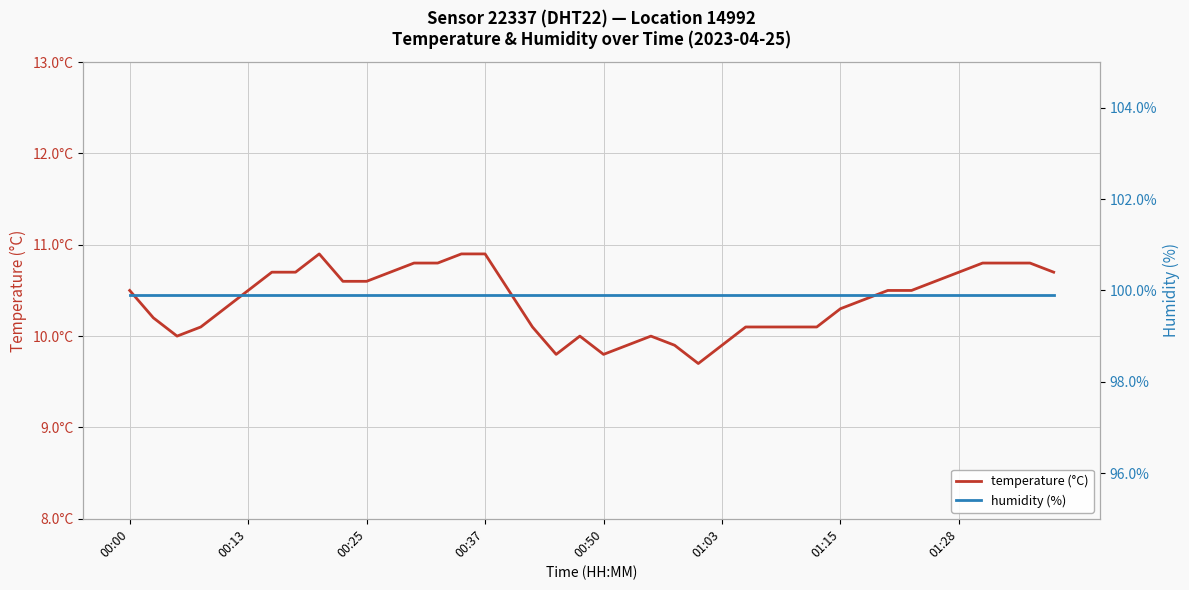

Reading right to left, transcribe all the data shown in this chart.

temperature (°C): 10.7	10.8	10.8	10.8	10.7	10.6	10.5	10.5	10.4	10.3	10.1	10.1	10.1	10.1	9.9	9.7	9.9	10.0	9.9	9.8	10.0	9.8	10.1	10.5	10.9	10.9	10.8	10.8	10.7	10.6	10.6	10.9	10.7	10.7	10.5	10.3	10.1	10.0	10.2	10.5
humidity (%): 99.9	99.9	99.9	99.9	99.9	99.9	99.9	99.9	99.9	99.9	99.9	99.9	99.9	99.9	99.9	99.9	99.9	99.9	99.9	99.9	99.9	99.9	99.9	99.9	99.9	99.9	99.9	99.9	99.9	99.9	99.9	99.9	99.9	99.9	99.9	99.9	99.9	99.9	99.9	99.9